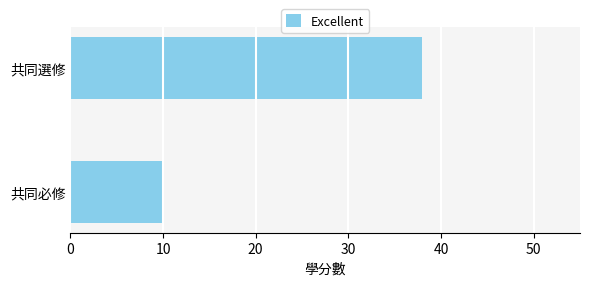

What is the change in value from 共同必修 to 共同選修?

+28